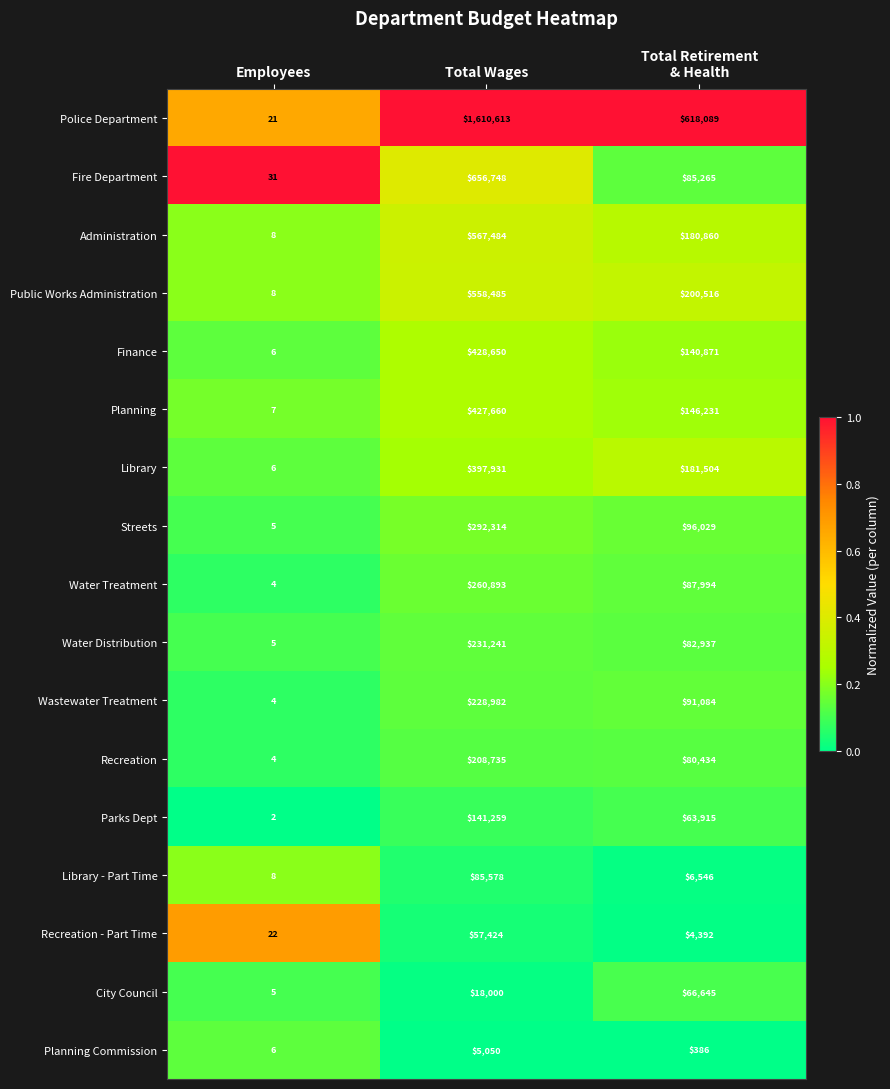

How many City Council values are between 5 and 66645?

3